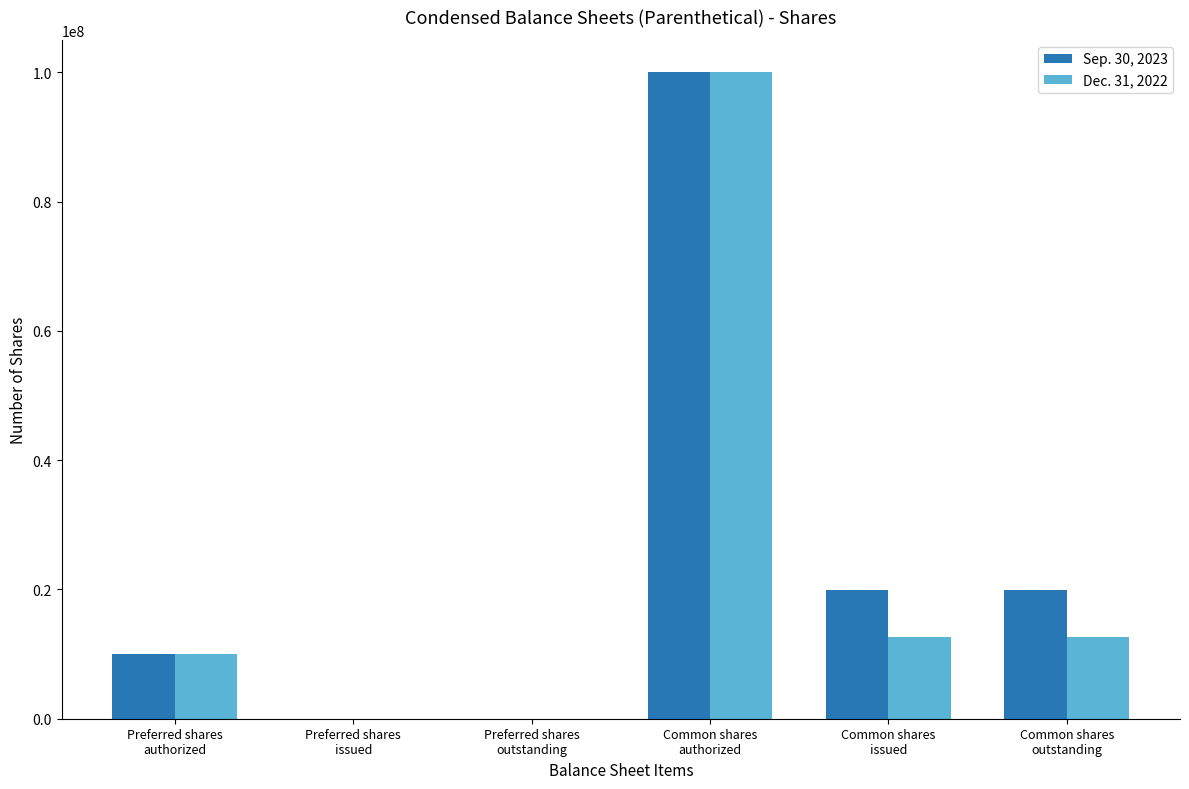

The Sep. 30, 2023 series shows 19947223 at Common shares
issued. True or false?

True